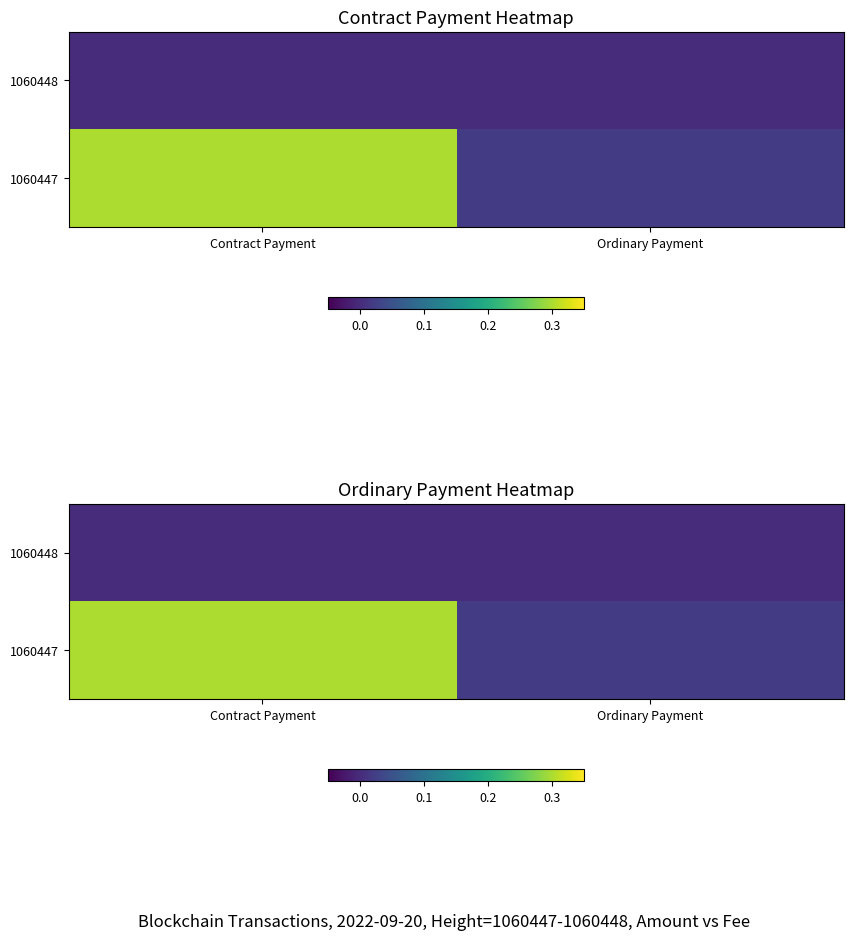

At which label is 1060447 closest to 0?

Ordinary Payment